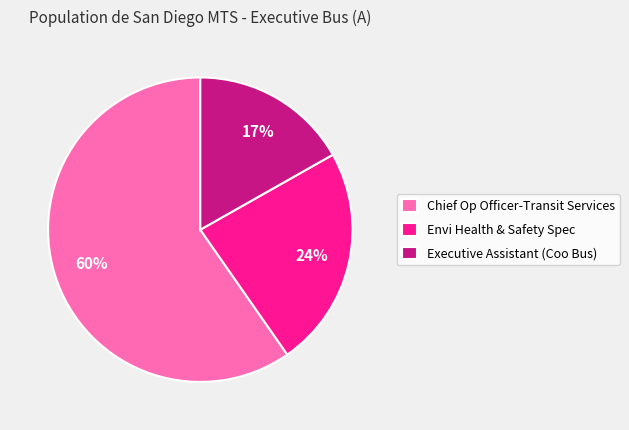

What percentage is the Envi Health & Safety Spec slice, to the nearest percent?

24%